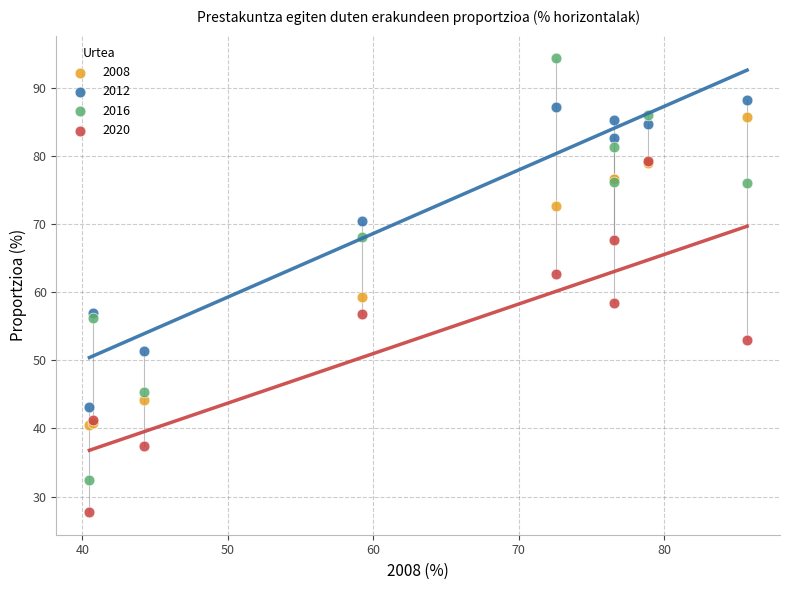

Which series contains the highest Y value?

2016